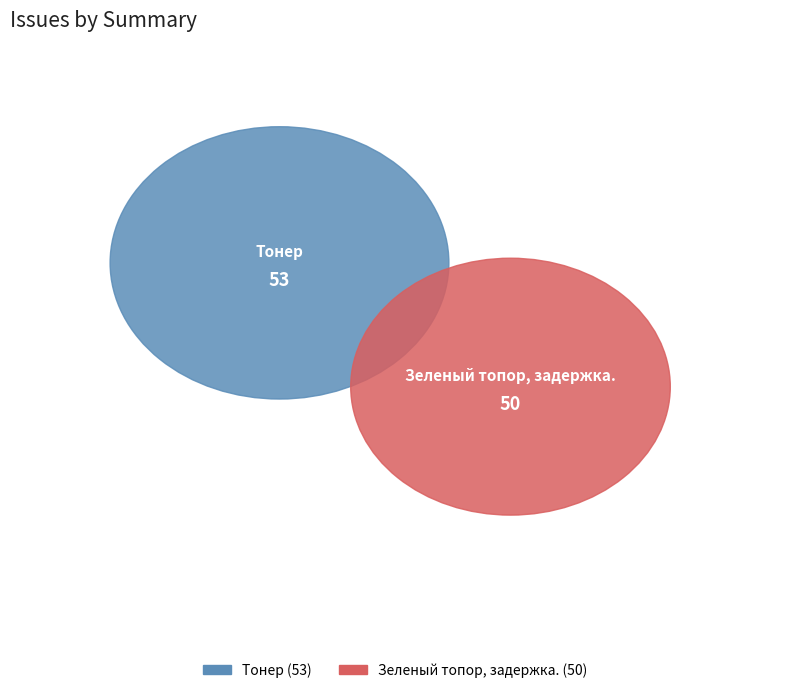

The Зеленый топор, задержка. slice represents 49% of the pie. True or false?

True